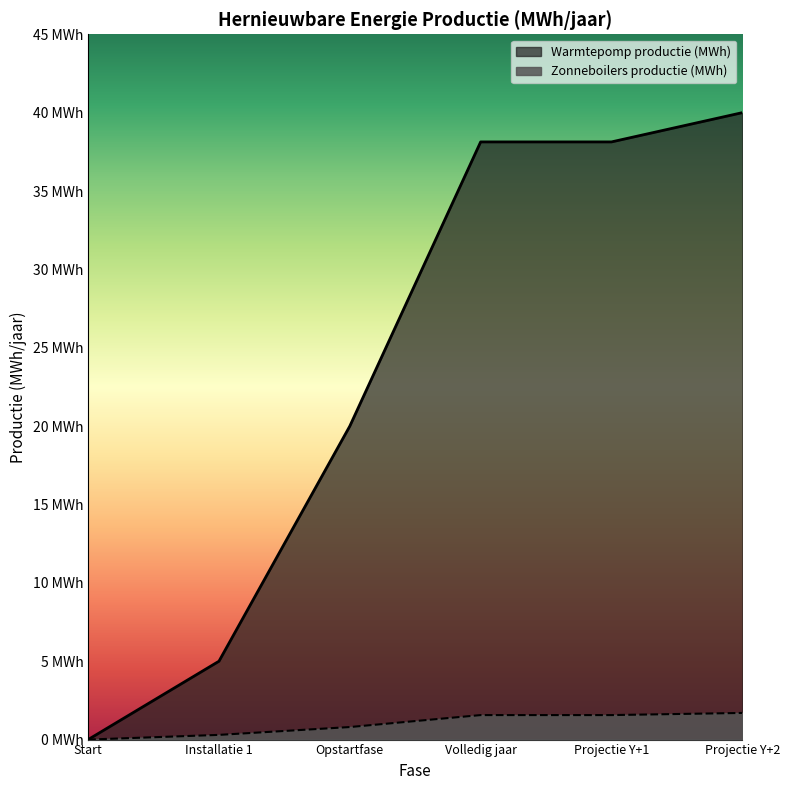

List the labels in order of value, largest first.

Projectie Y+2, Volledig jaar, Projectie Y+1, Opstartfase, Installatie 1, Start